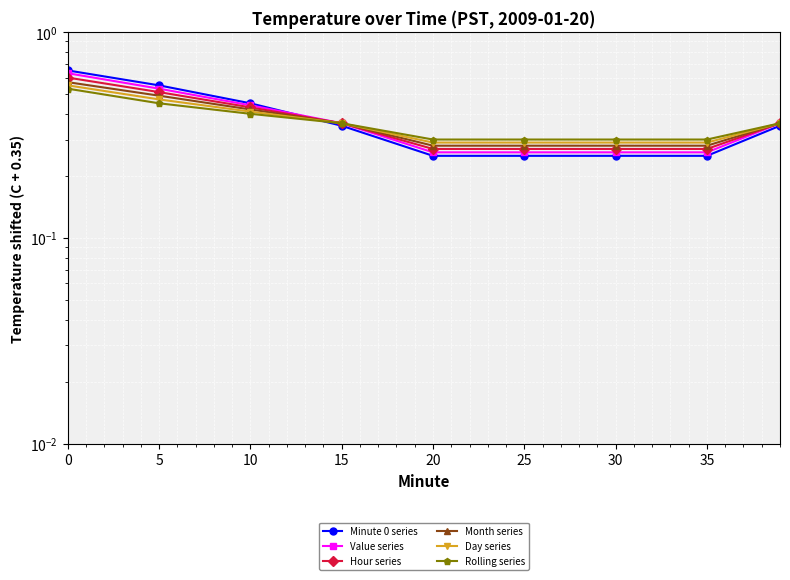

What is the sum of all Rolling series values?

3.3